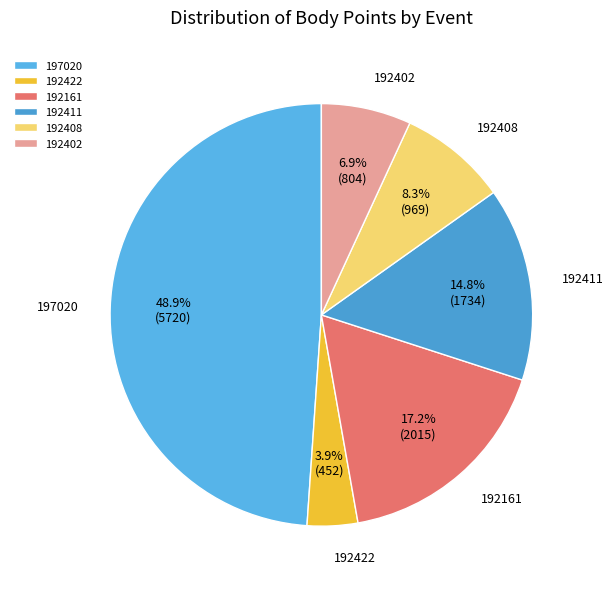

To the nearest percent, what portion does 192411 represent?

15%